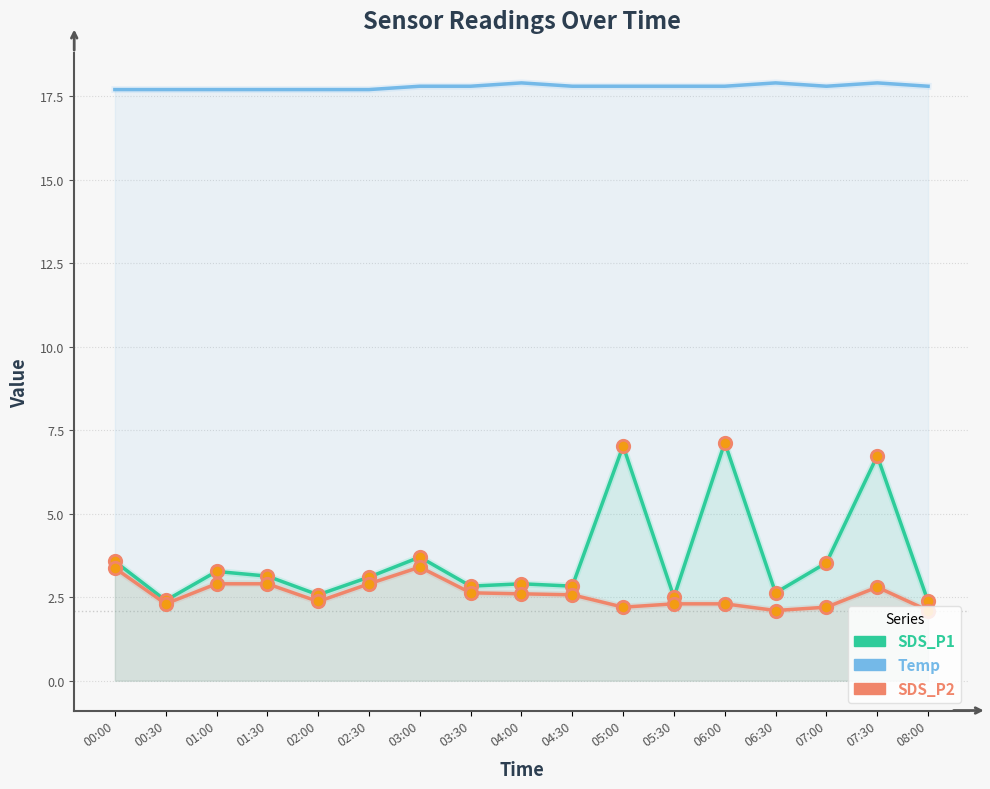

Which series reaches the minimum Y coordinate?

SDS_P2